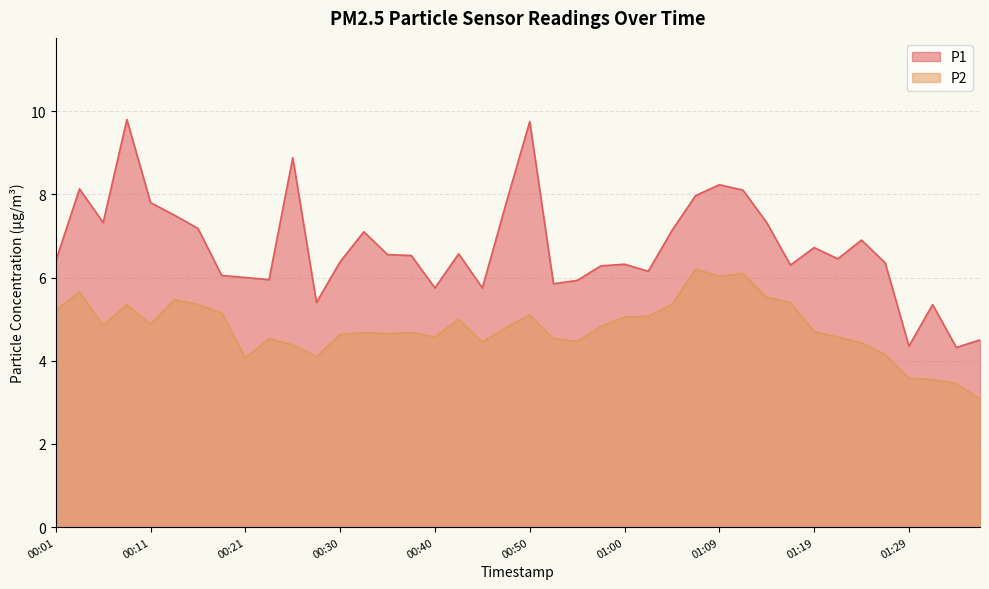

Reading left to right, what are all the values shown in this chart?

P1: 6.4	8.1	7.3	9.8	7.8	7.5	7.2	6.0	6.0	6.0	8.9	5.4	6.4	7.1	6.5	6.5	5.8	6.6	5.8	7.8	9.8	5.8	5.9	6.3	6.3	6.2	7.1	8.0	8.2	8.1	7.3	6.3	6.7	6.5	6.9	6.3	4.3	5.3	4.3	4.5
P2: 5.2	5.7	4.8	5.3	4.9	5.5	5.3	5.2	4.1	4.5	4.4	4.1	4.6	4.7	4.7	4.7	4.6	5.0	4.5	4.8	5.1	4.5	4.5	4.8	5.0	5.1	5.3	6.2	6.0	6.1	5.5	5.4	4.7	4.6	4.4	4.2	3.6	3.5	3.5	3.1